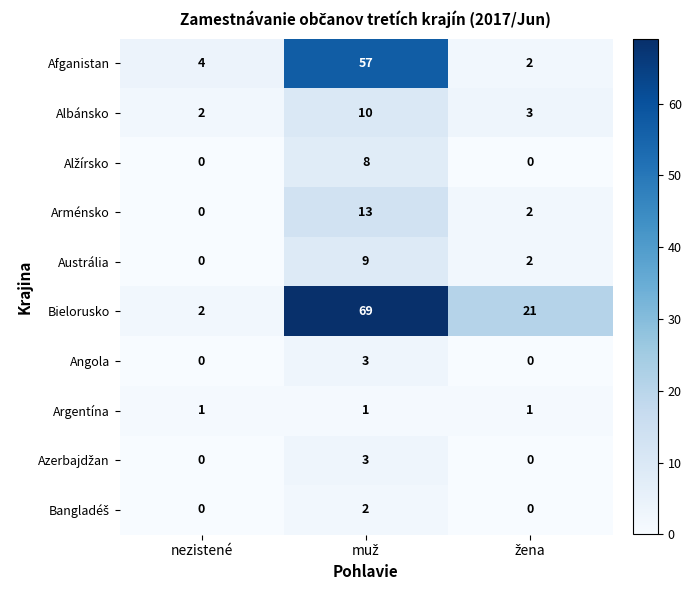

Which series has the largest total across all categories?

Bielorusko